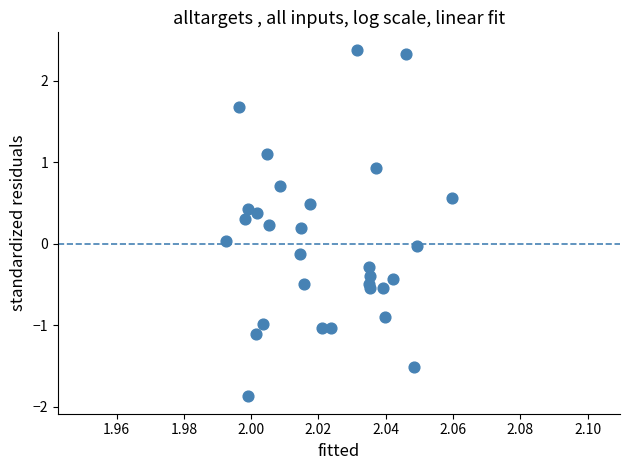

What is the range of Y values (max minus min)?

4.3